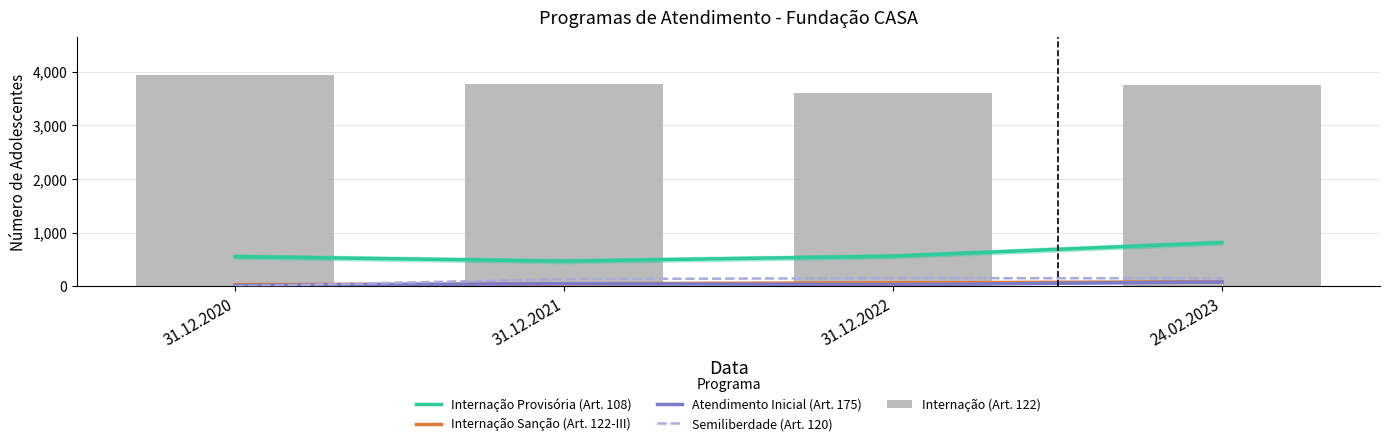

True or false: Internação Provisória (Art. 108) has a value of 470 at 31.12.2021.

True